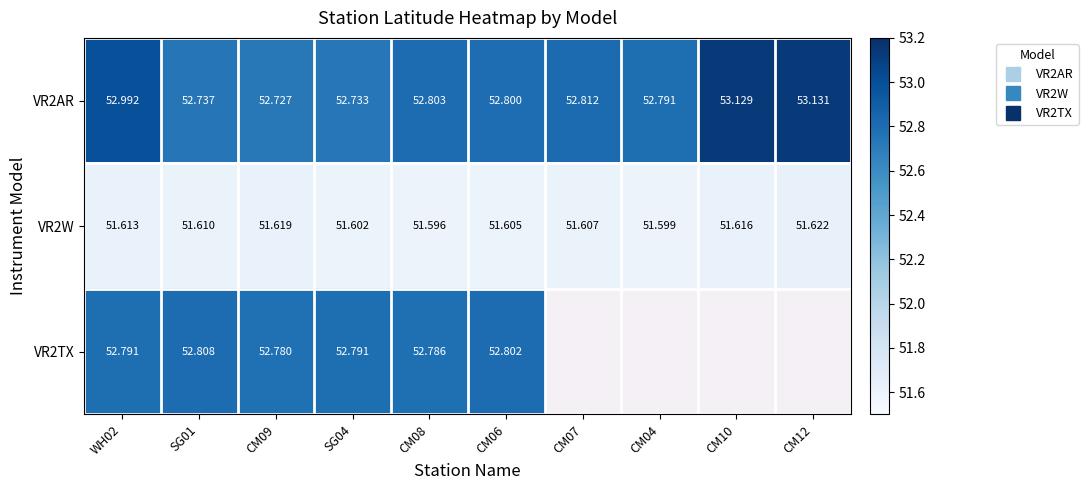

Which series has the largest range (max minus min)?

VR2AR